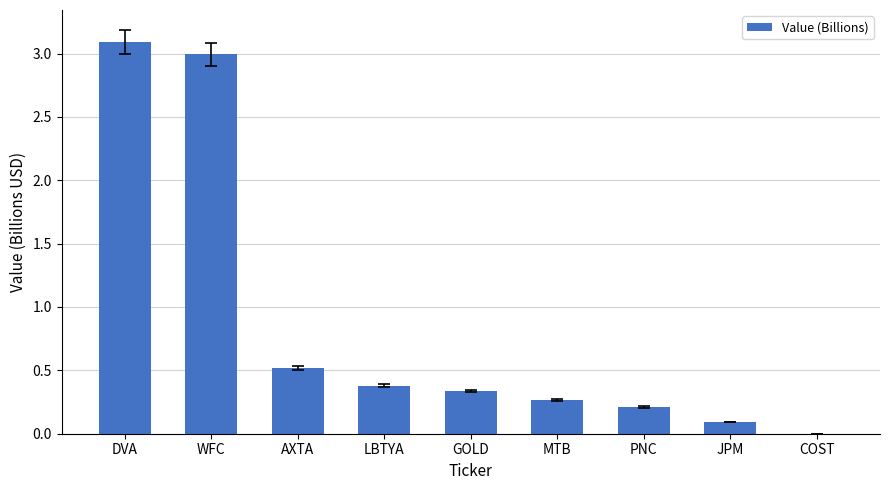

Is it true that the value at PNC is 0.1?

False